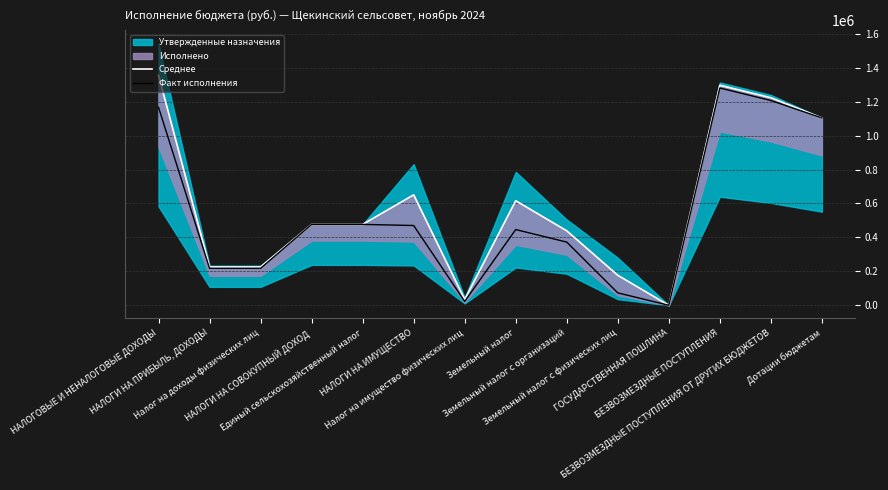

What is the highest value of the Факт исполнения series?

1279953.1